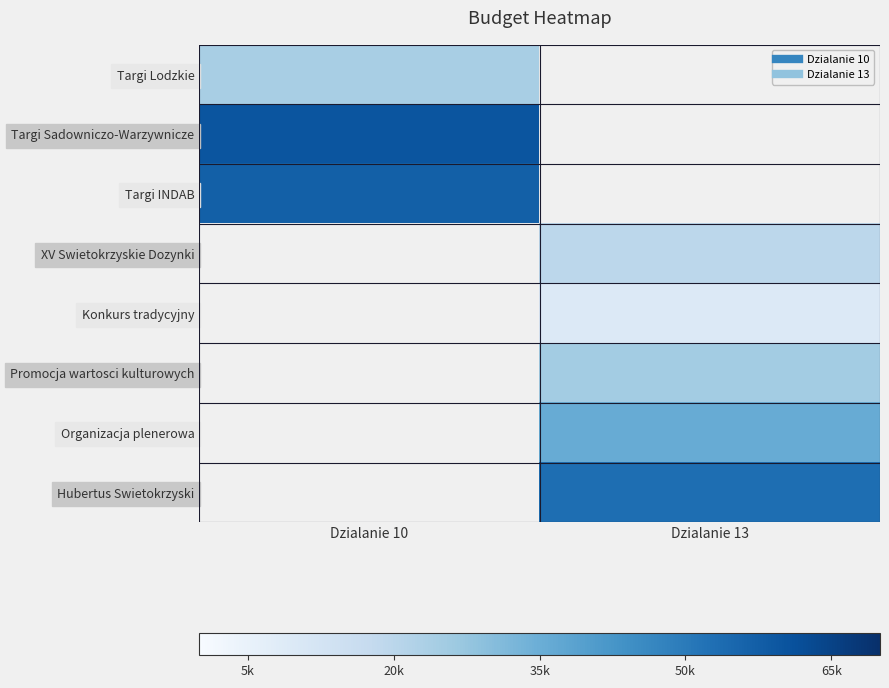

How many positive values does the Targi INDAB series have?

1